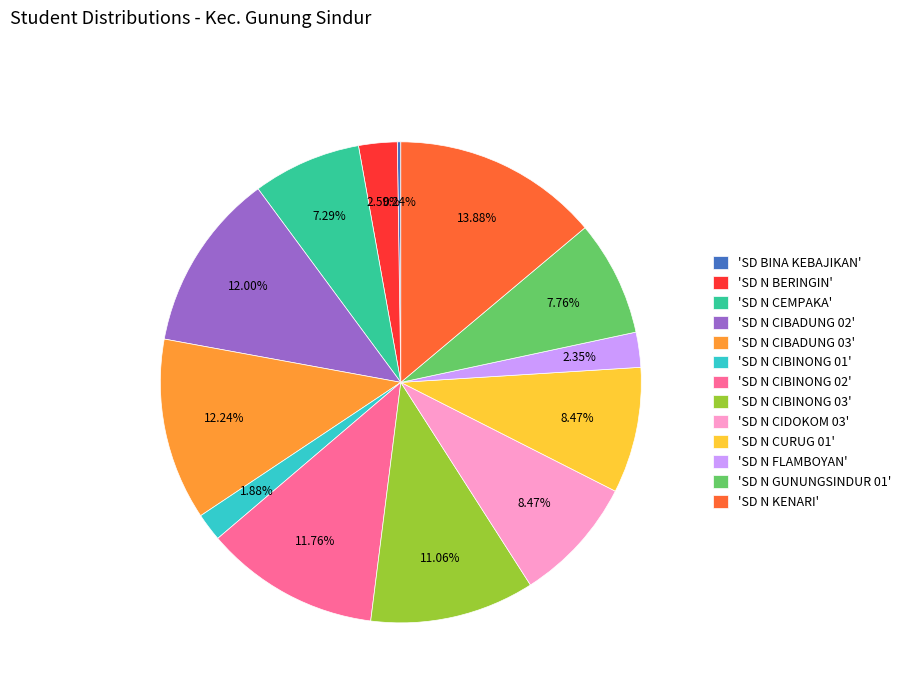

Between 'SD N BERINGIN' and 'SD N CEMPAKA', which is larger?

'SD N CEMPAKA'